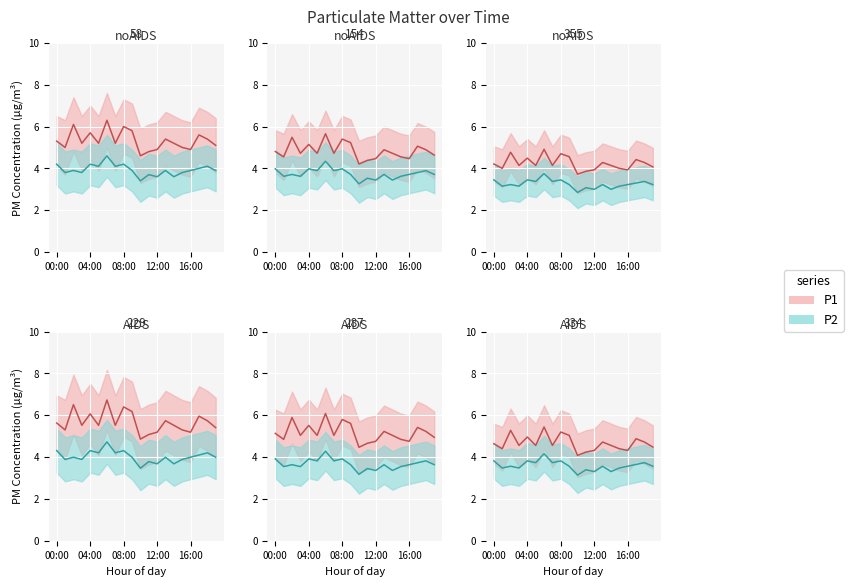

Reading left to right, extract all data points from this chart.

P1: 5.3	5.0	6.1	5.2	5.7	5.2	6.3	5.2	6.0	5.8	4.6	4.8	4.9	5.4	5.2	5.0	4.9	5.6	5.4	5.1
P2: 4.3	3.9	4.0	3.9	4.3	4.2	4.7	4.2	4.3	4.0	3.5	3.8	3.7	4.0	3.7	3.9	4.0	4.1	4.2	4.0